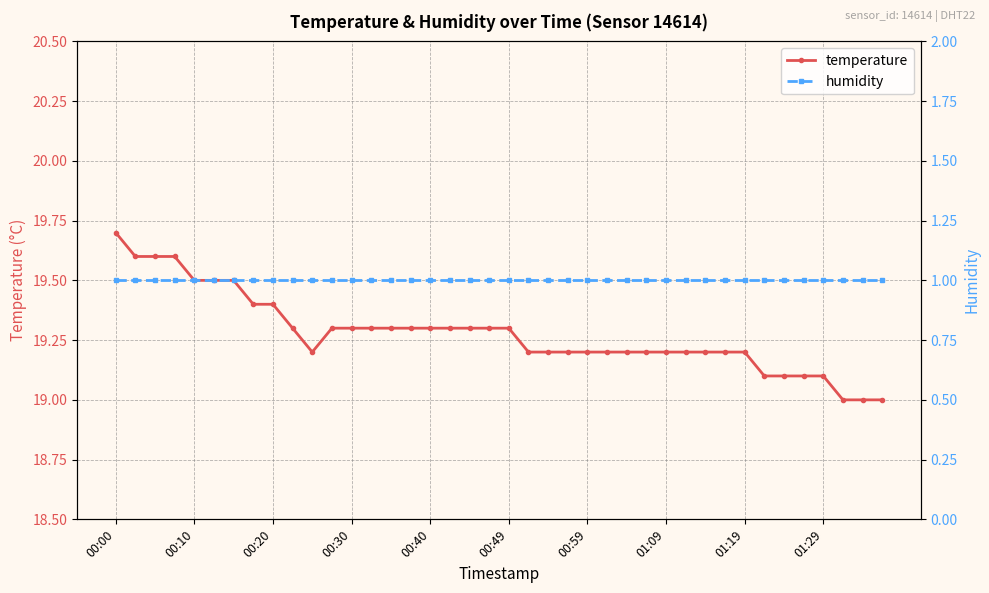

List the series in order of their peak value, highest first.

temperature, humidity